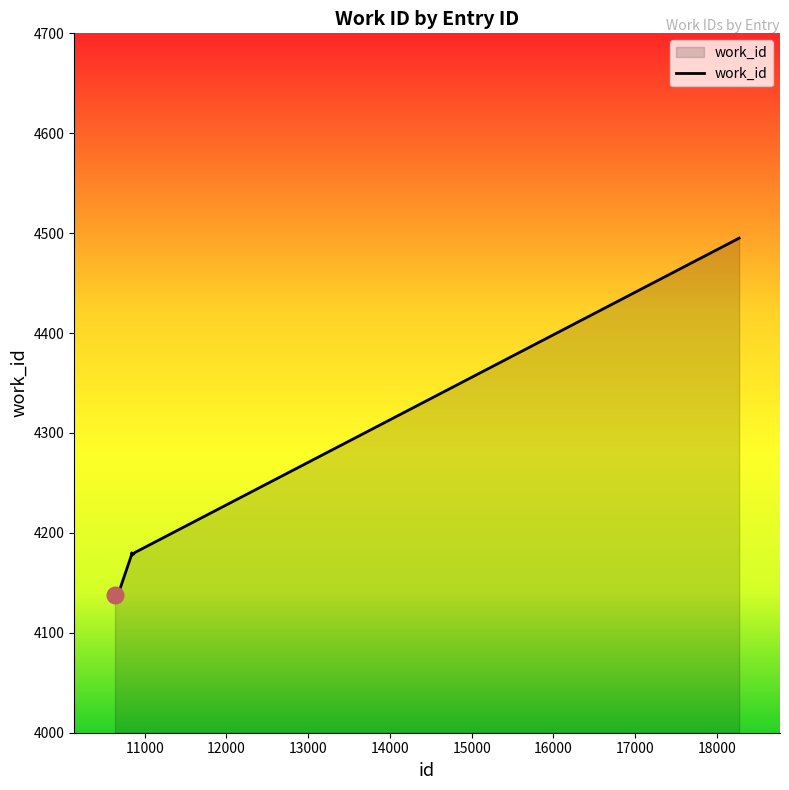

What is the greatest value displayed?

4495